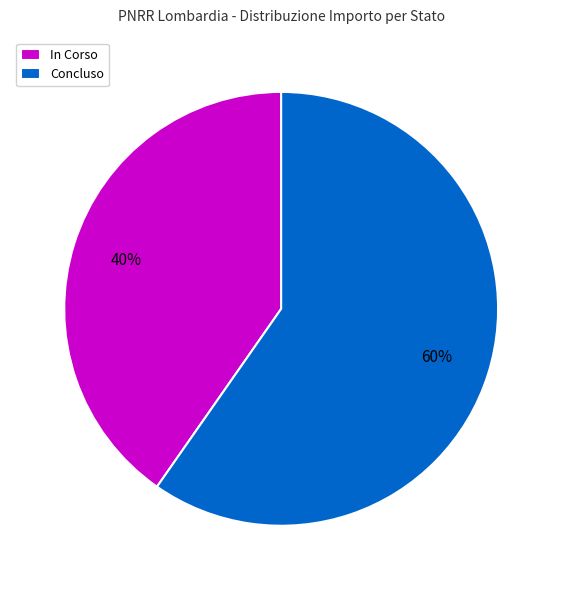

Does Concluso account for over 50% of the chart?

Yes